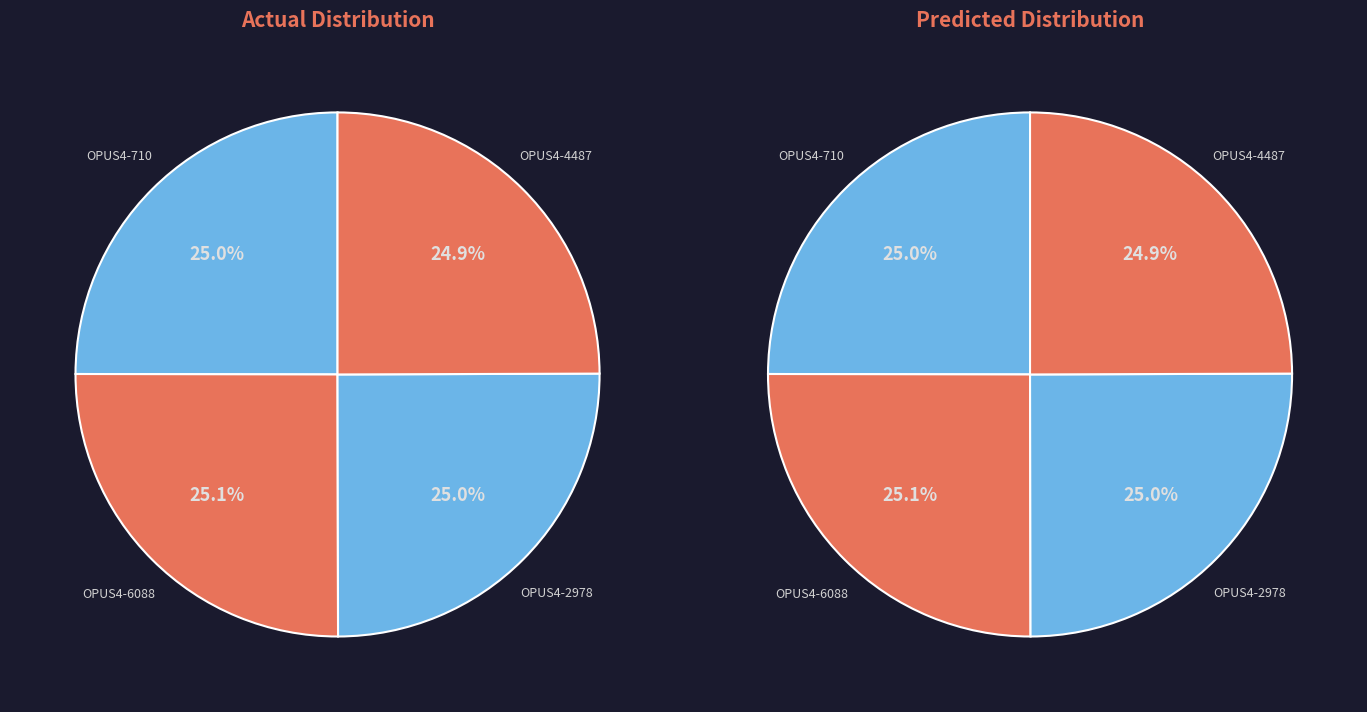

Count the number of slices in the pie.

4